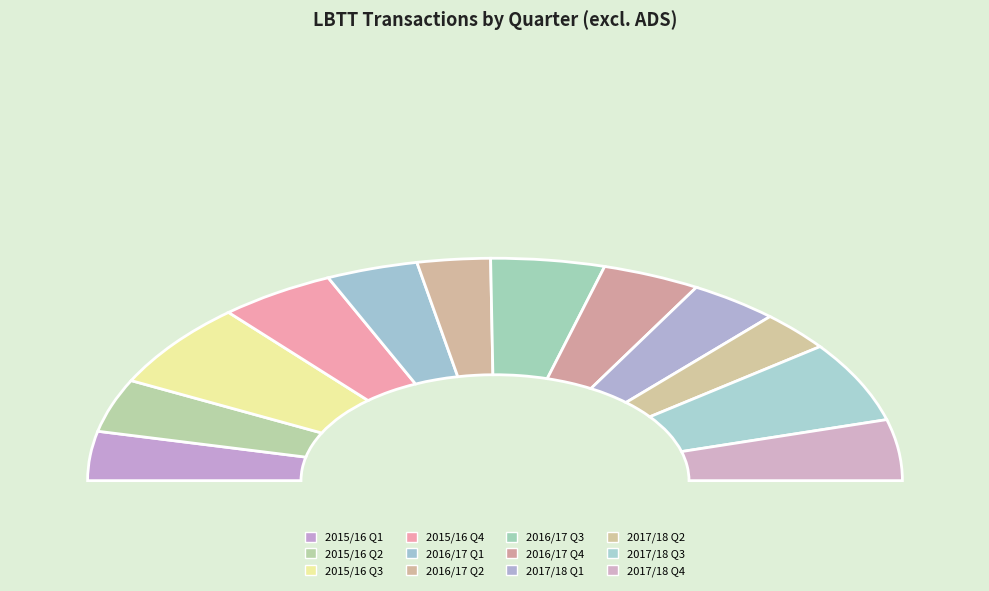

Count the number of slices in the pie.

12